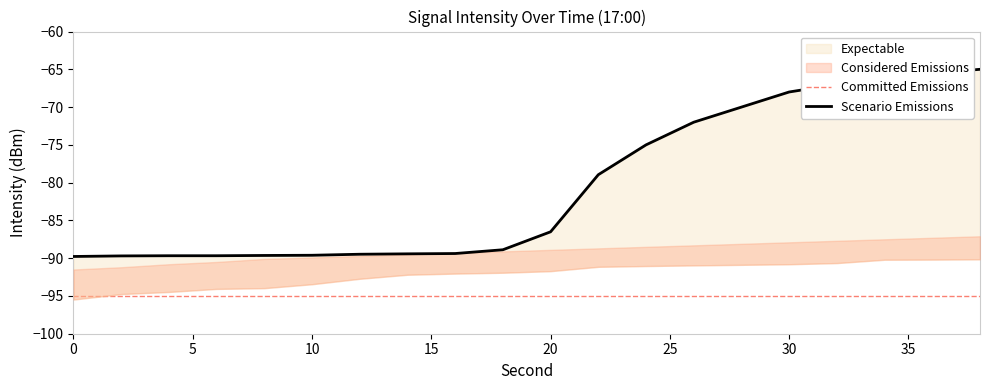

What is the minimum value shown in the chart?

-95.5